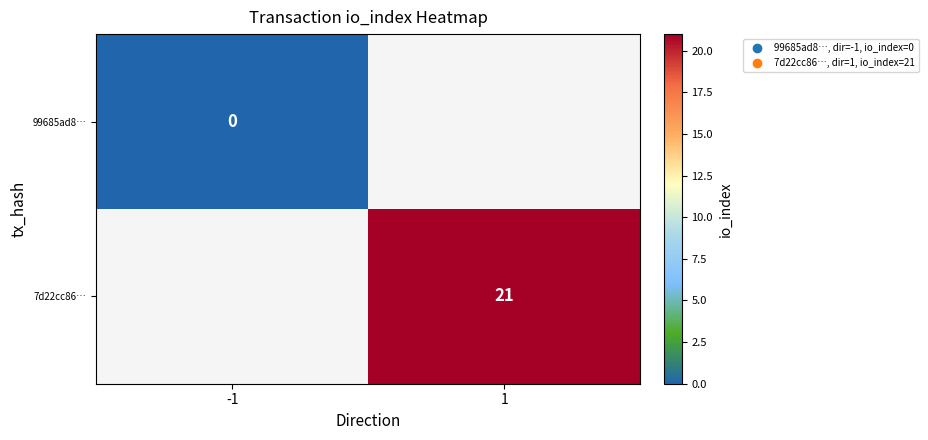

What is the maximum value shown in the chart?

21.0